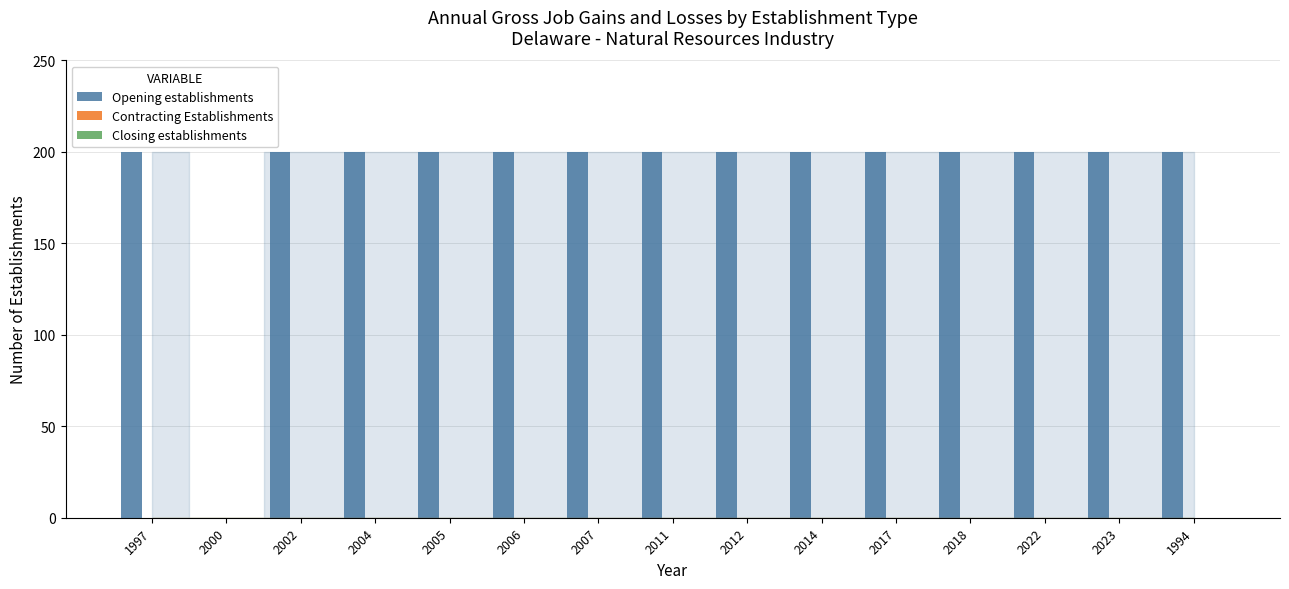

What is the sum of all values?

2800